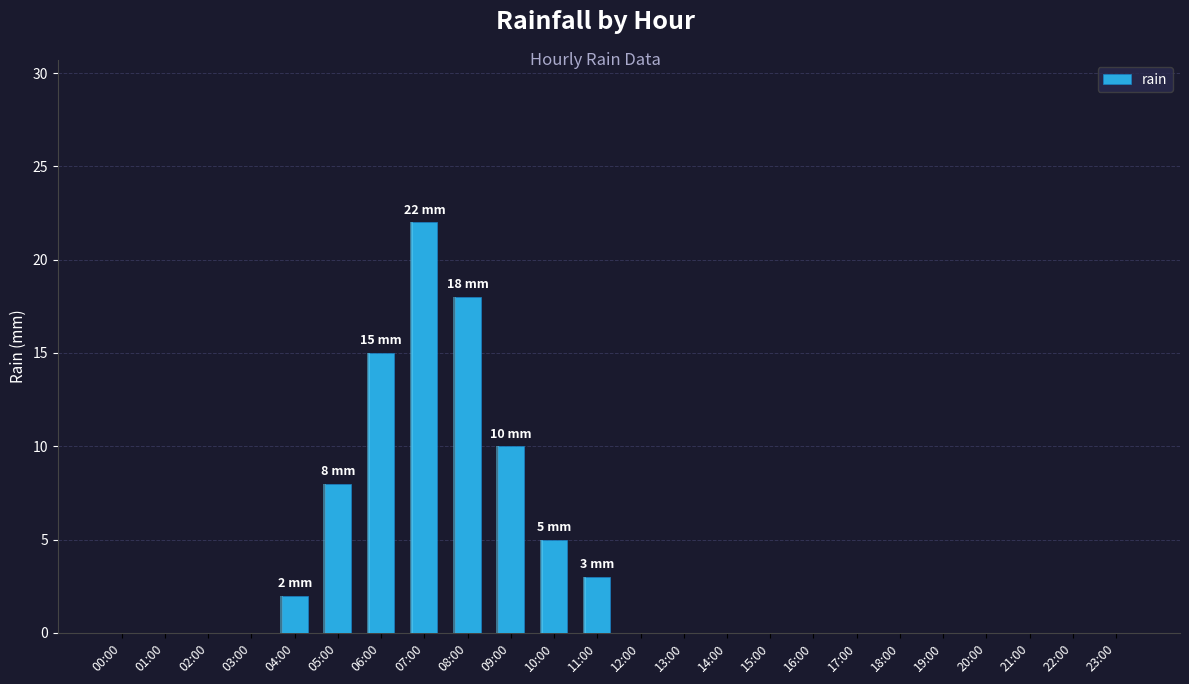

The chart shows a value of 15 at 01:00. True or false?

False